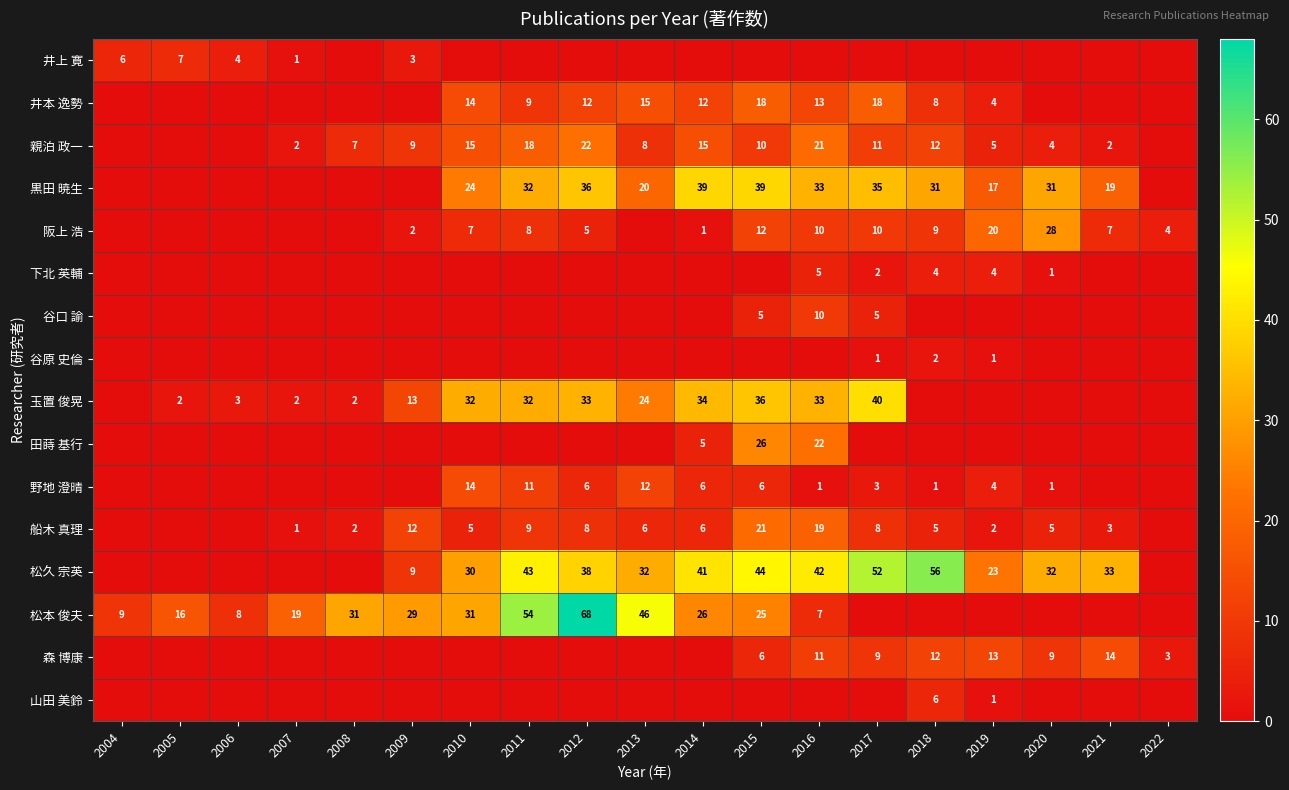

Is the value of 玉置 俊晃 at 2012 greater than the value of 船木 真理 at 2008?

Yes